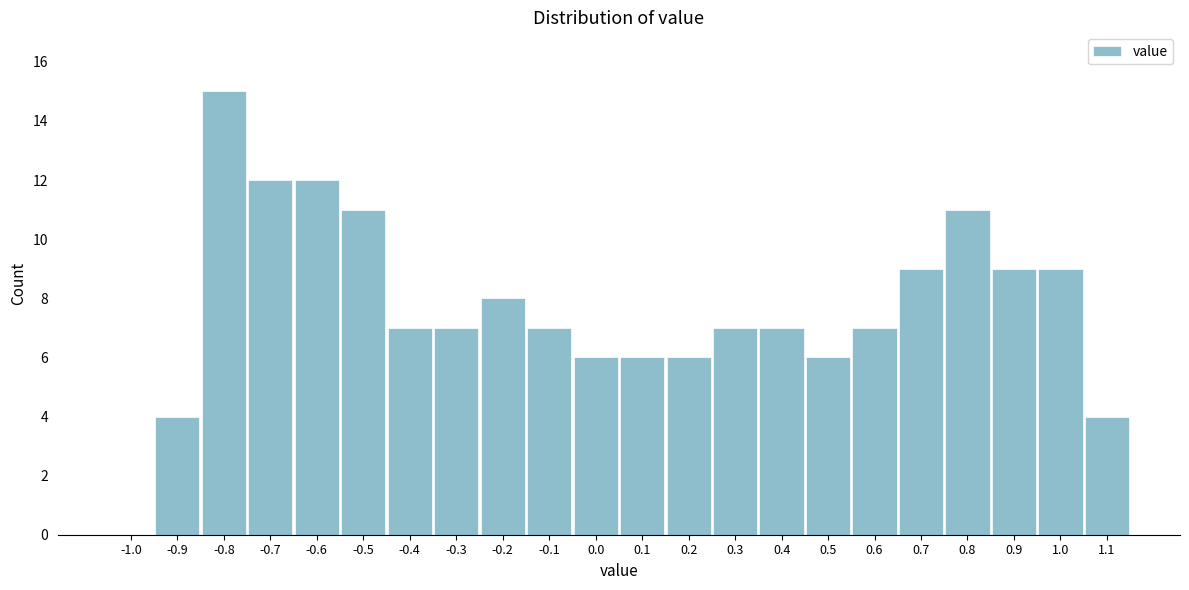

Reading left to right, what are all the values shown in this chart?

-1.0=0	-0.9=4	-0.8=15	-0.7=12	-0.6=12	-0.5=11	-0.4=7	-0.3=7	-0.2=8	-0.1=7	0.0=6	0.1=6	0.2=6	0.3=7	0.4=7	0.5=6	0.6=7	0.7=9	0.8=11	0.9=9	1.0=9	1.1=4